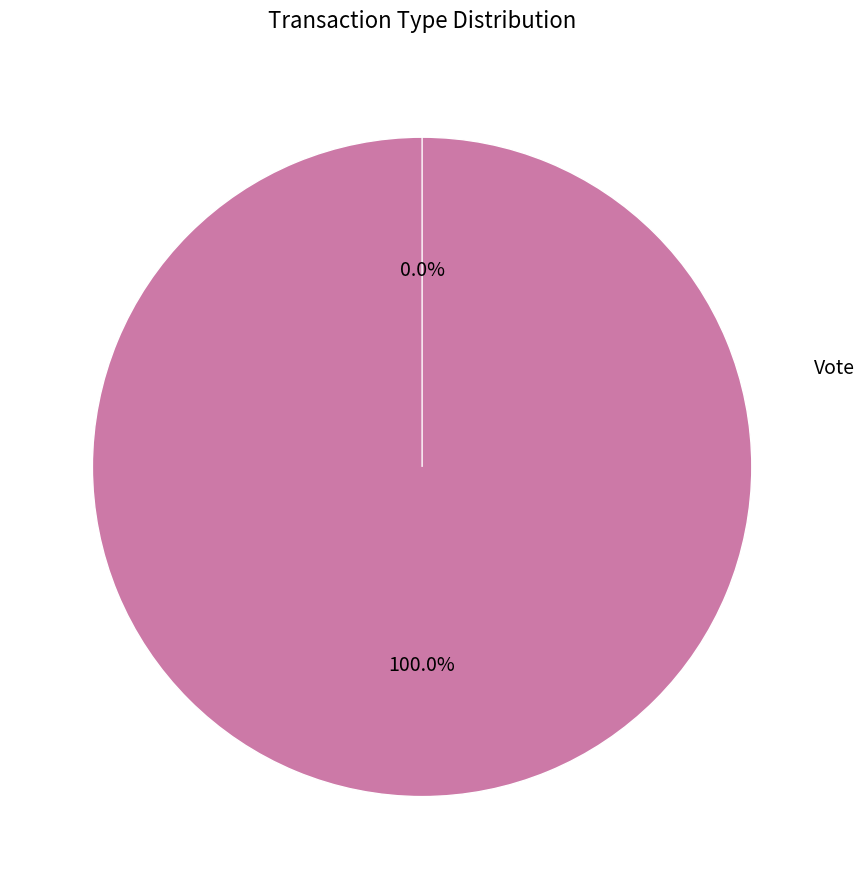

To the nearest percent, what is the difference between the Vote and Ticket slice percentages?

100%